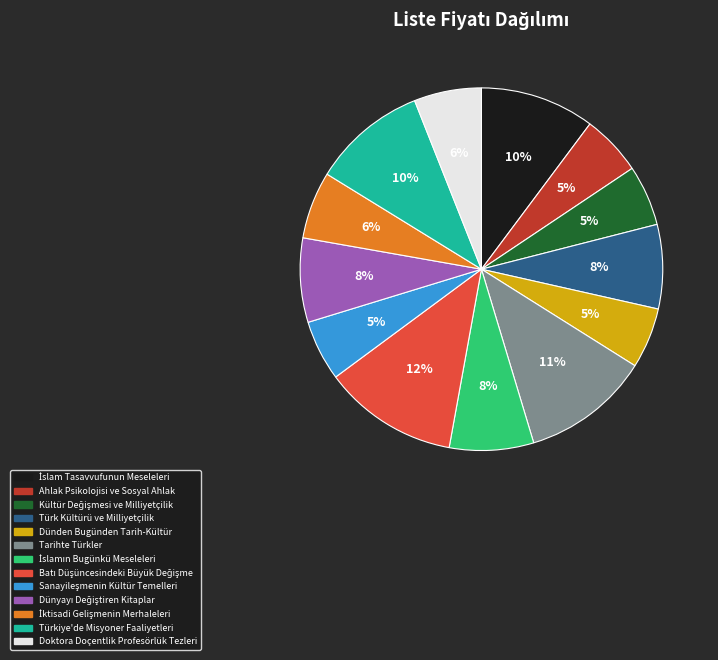

The Türkiye'de Misyoner Faaliyetleri slice represents 10% of the pie. True or false?

True